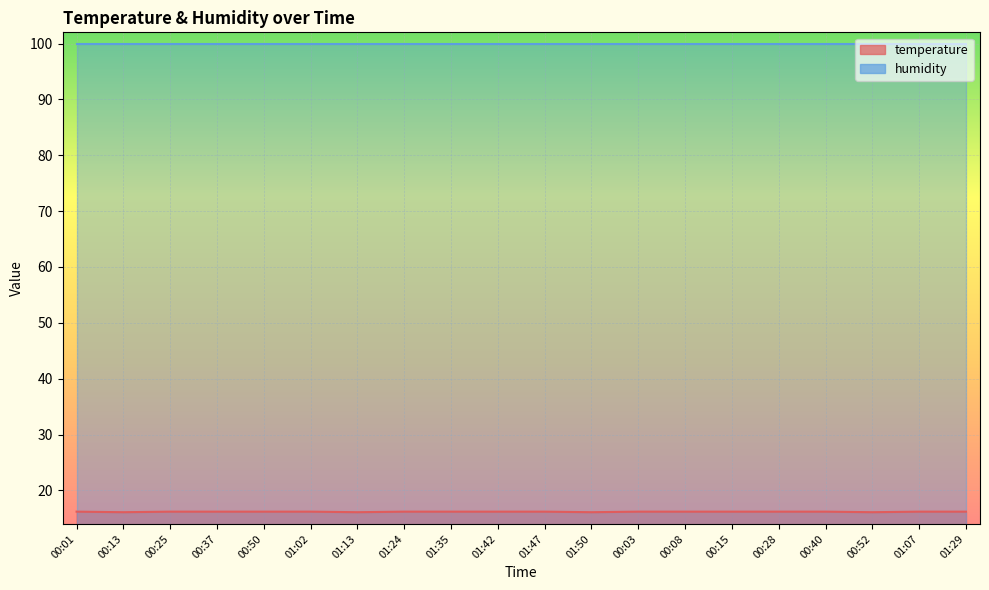

Which category has the lowest value across all series?

00:13